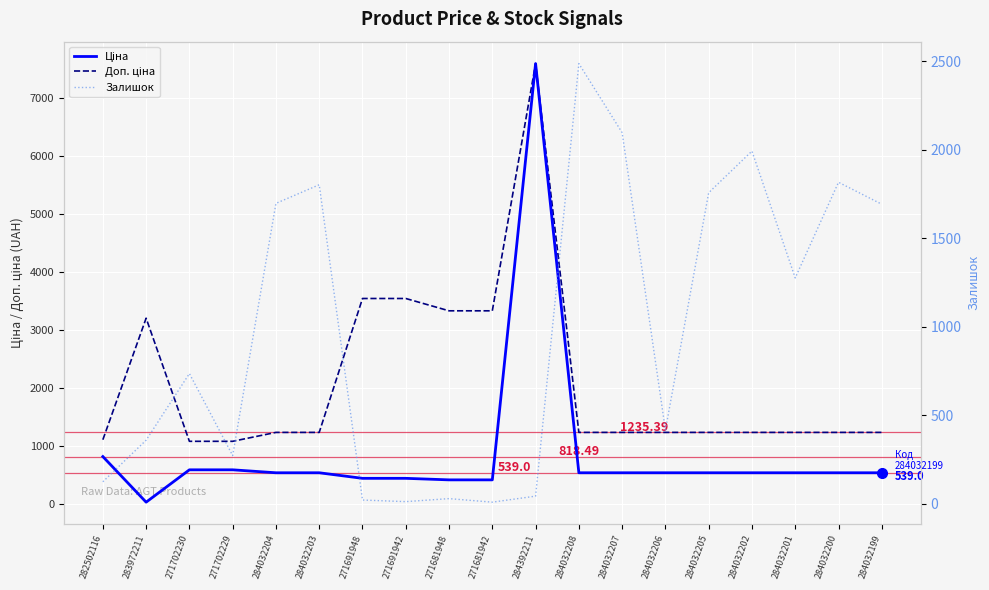

The value of Ціна at 271681942 is 416.6. True or false?

True